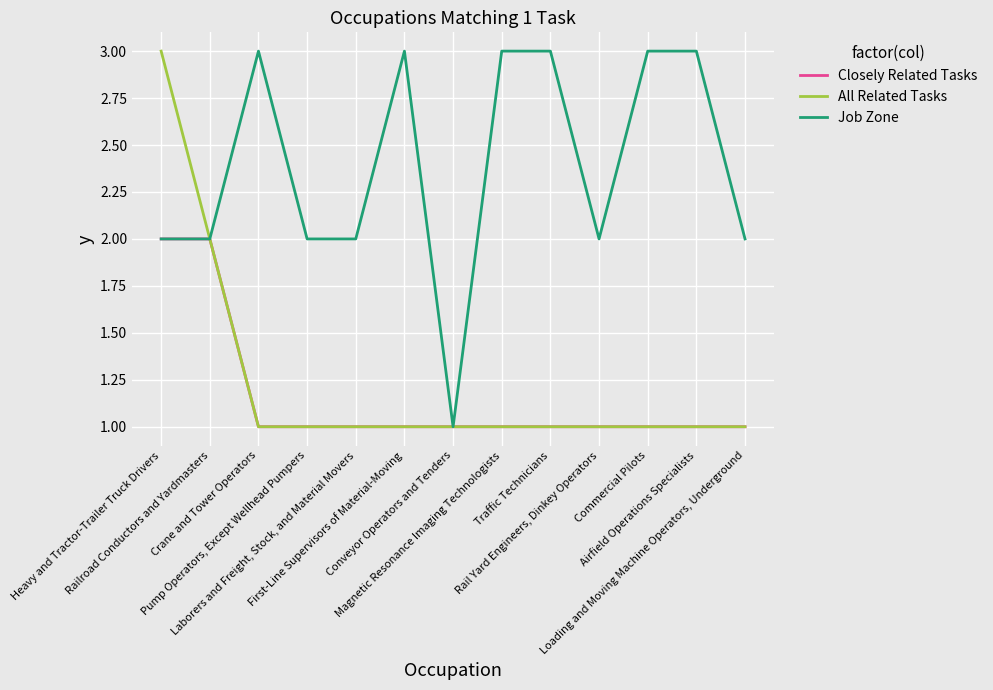

What are all the series names shown in the legend?

Closely Related Tasks, All Related Tasks, Job Zone